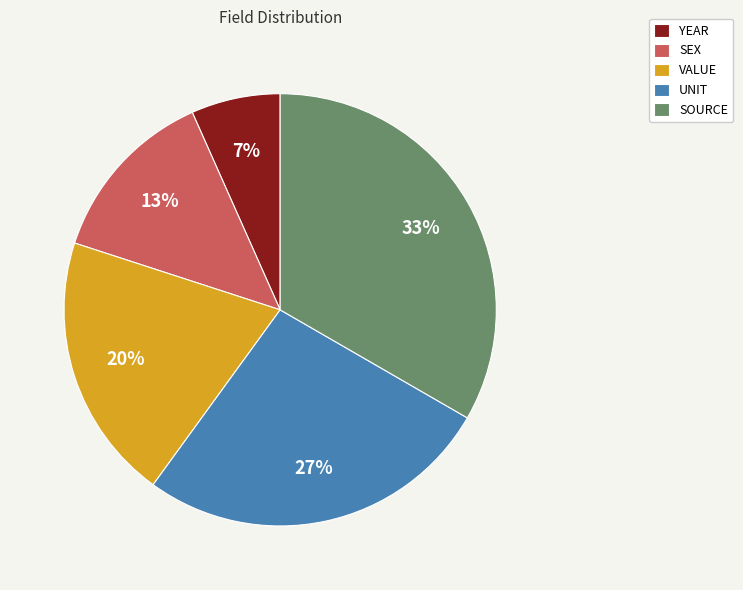

Which has a higher value, YEAR or VALUE?

VALUE